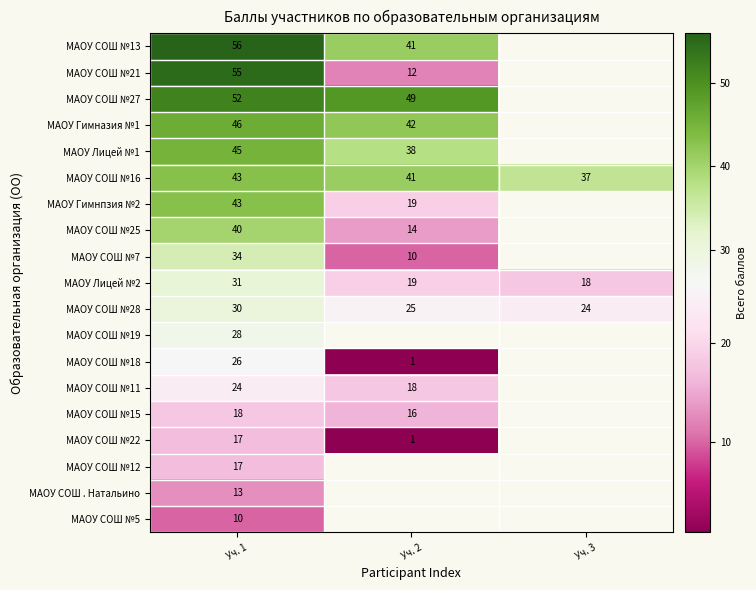

What is the total value across all series at Уч. 1?

628